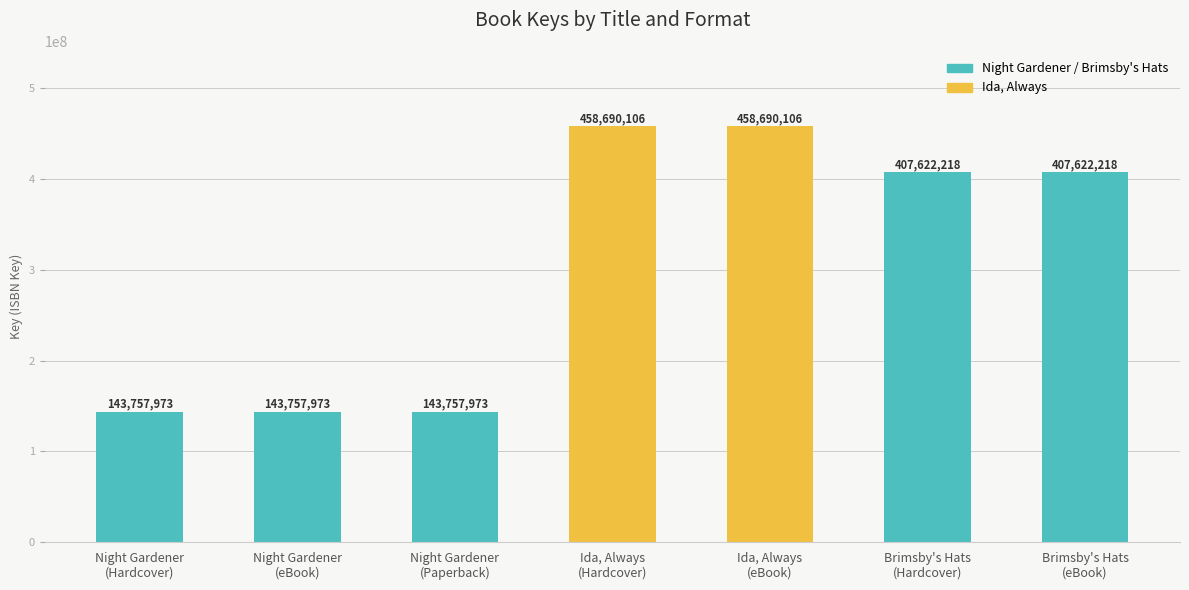

The chart shows a value of 458690106 at Ida, Always
(eBook). True or false?

True